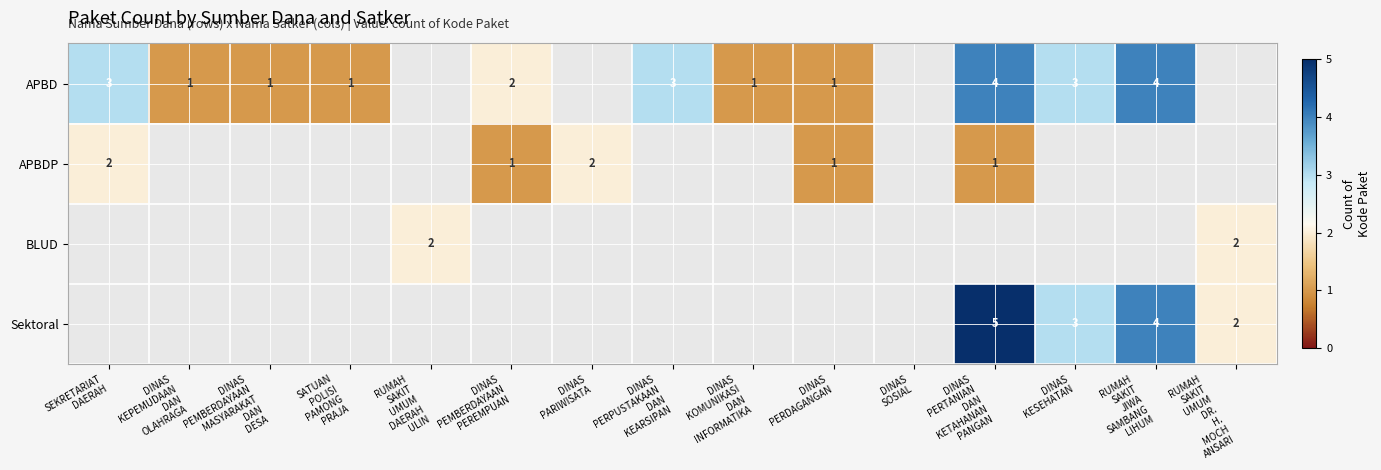

How many data points in Sektoral are above 0?

4